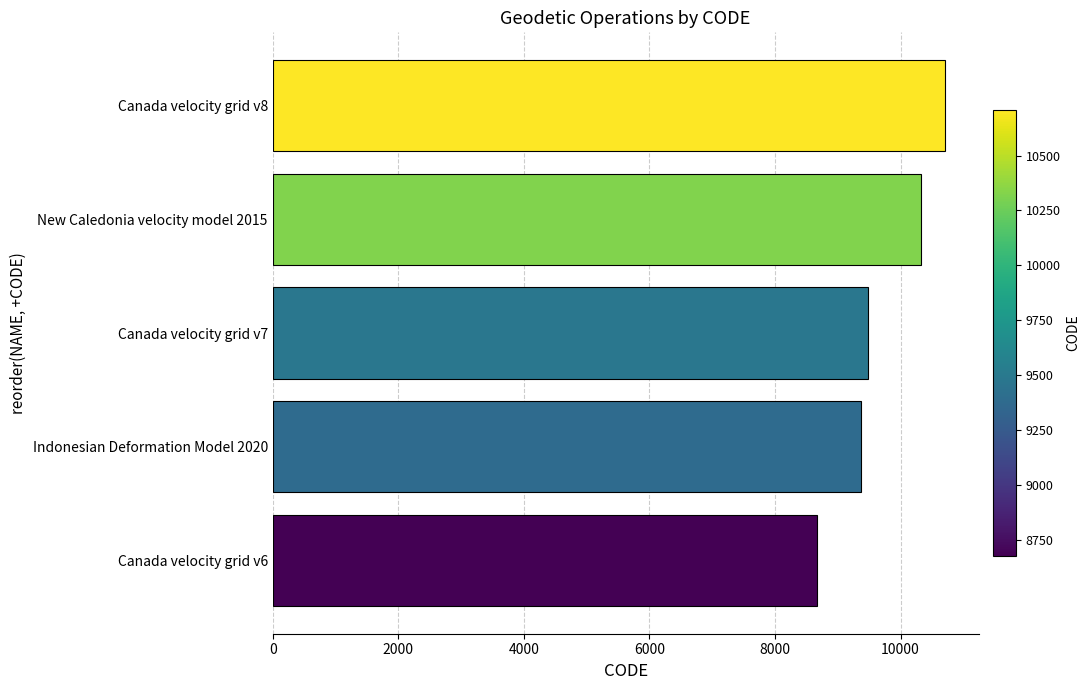

What is the maximum value shown in the chart?

10707